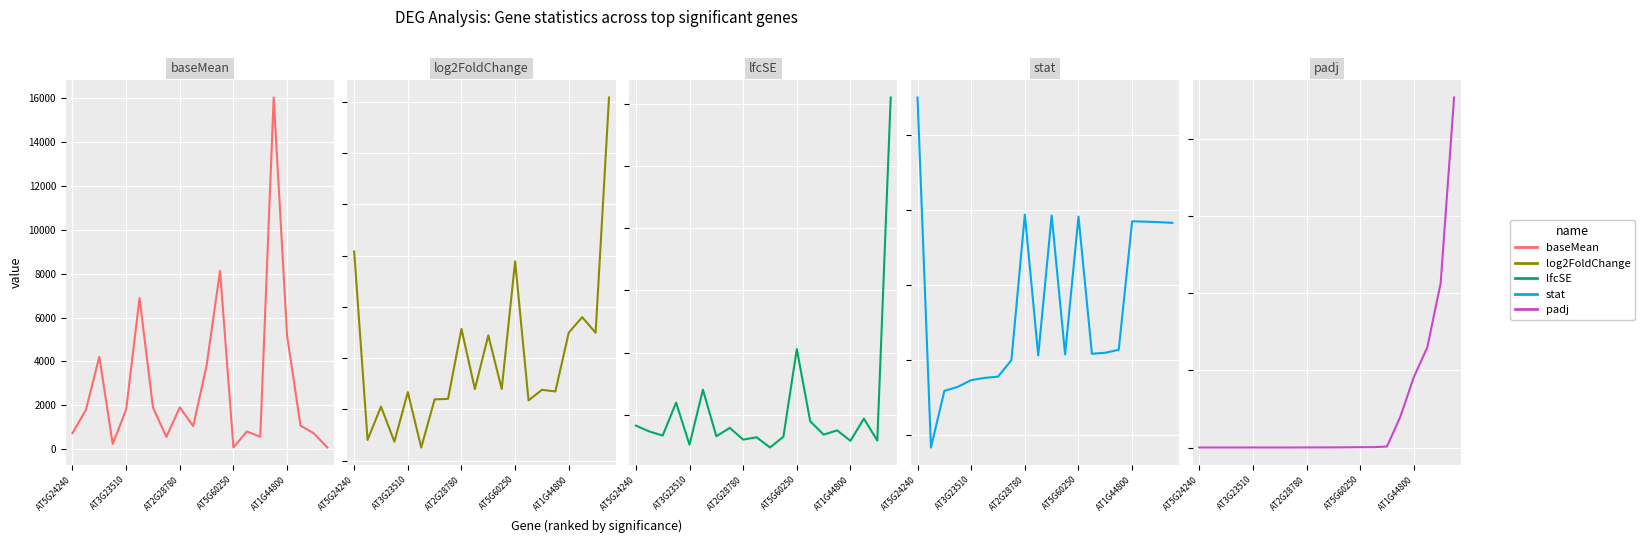

Does the chart display data point markers on the line(s)?

No